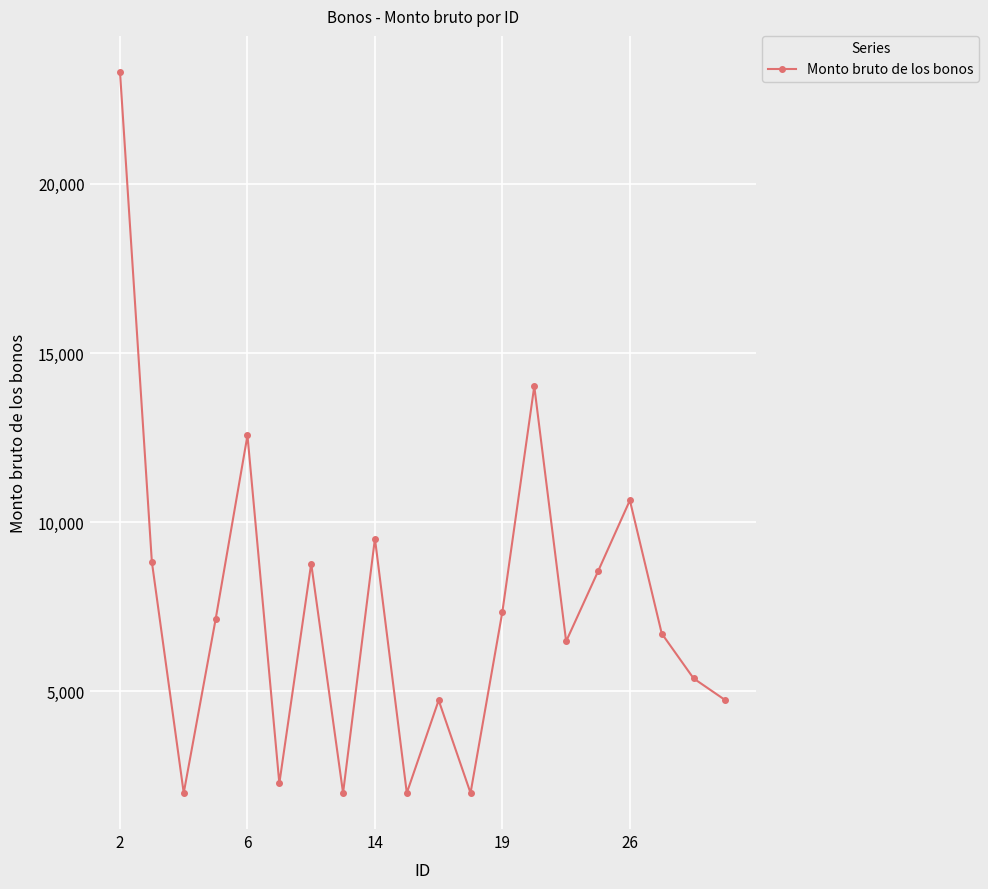

What is the maximum value shown in the chart?

23310.8